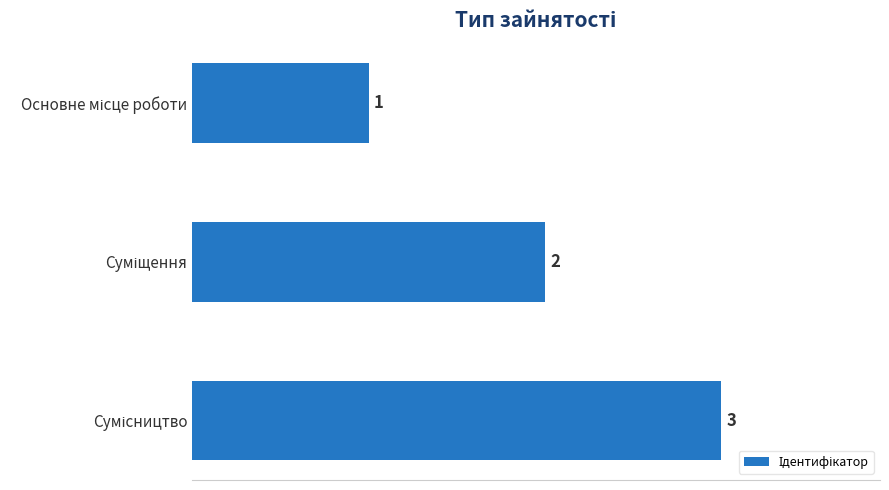

What is the sum of all values?

6